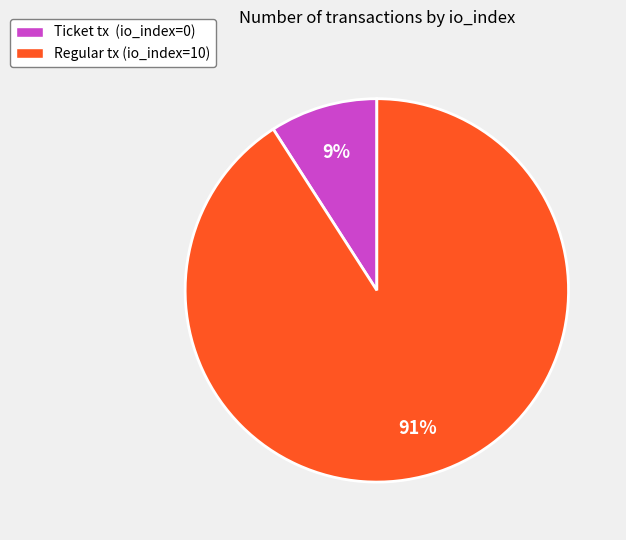

Which category has the smallest portion of the pie?

Ticket tx (io_index=0)